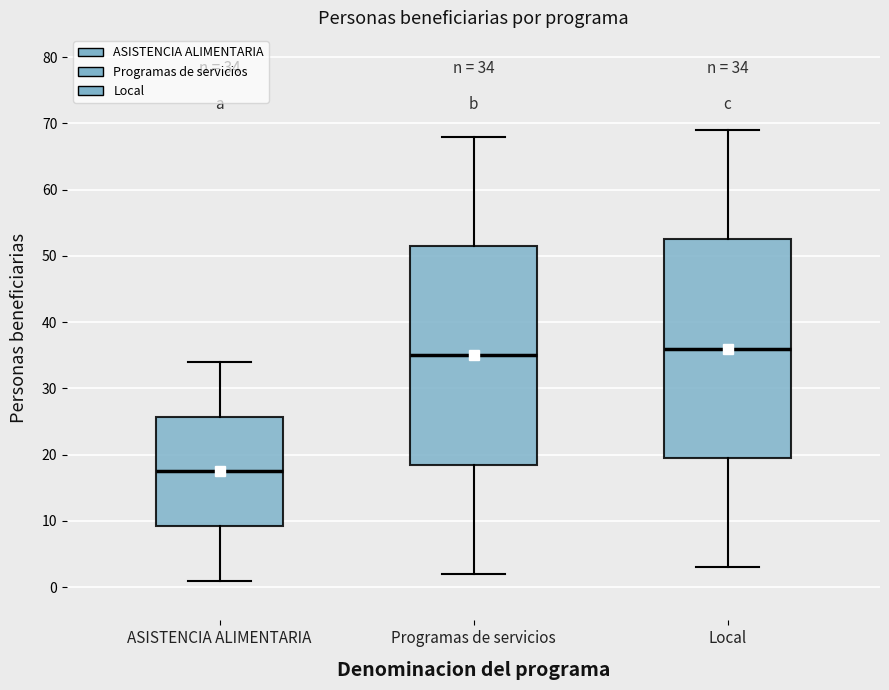

Which box has the highest median line?

Local